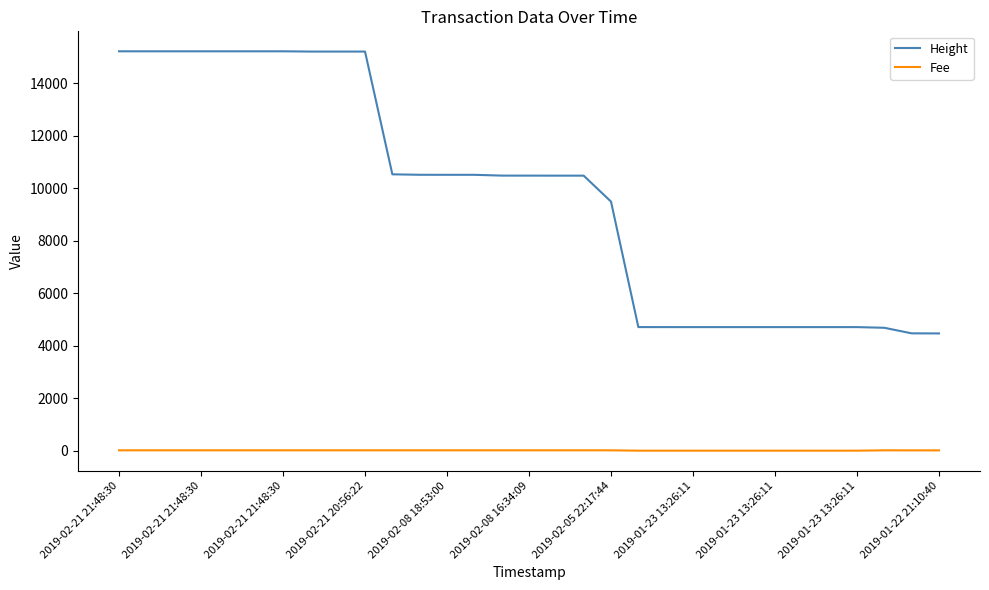

Which series has the largest total across all categories?

Height